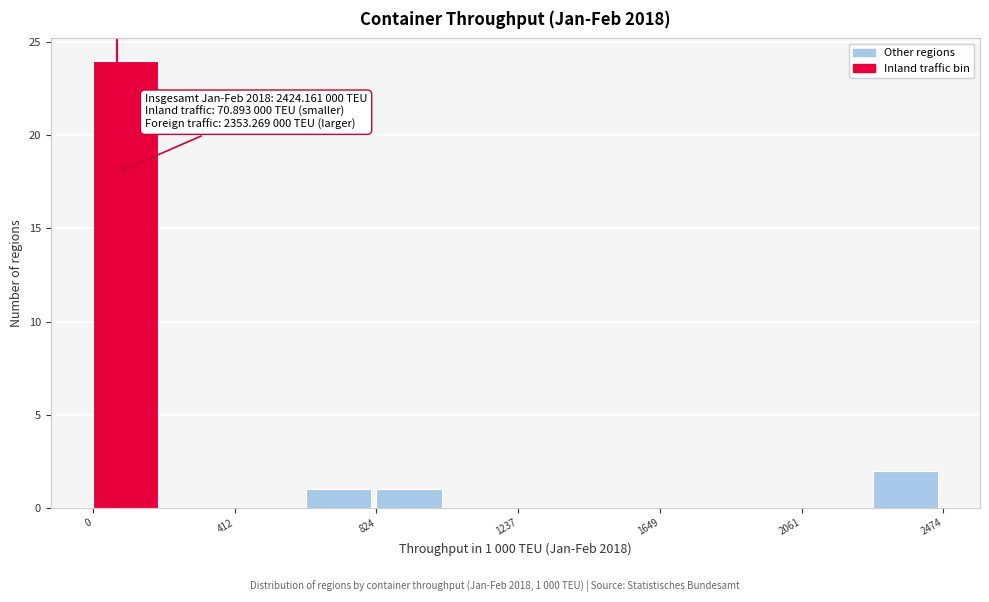

Which range on the x-axis has the tallest bar?

0 to 200